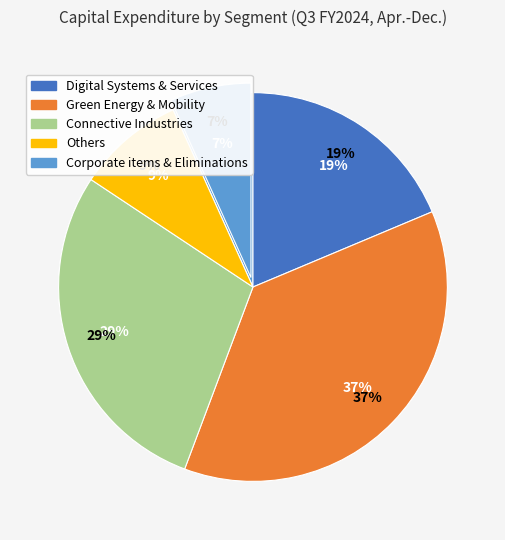

What is the largest slice in the pie chart?

Green Energy & Mobility